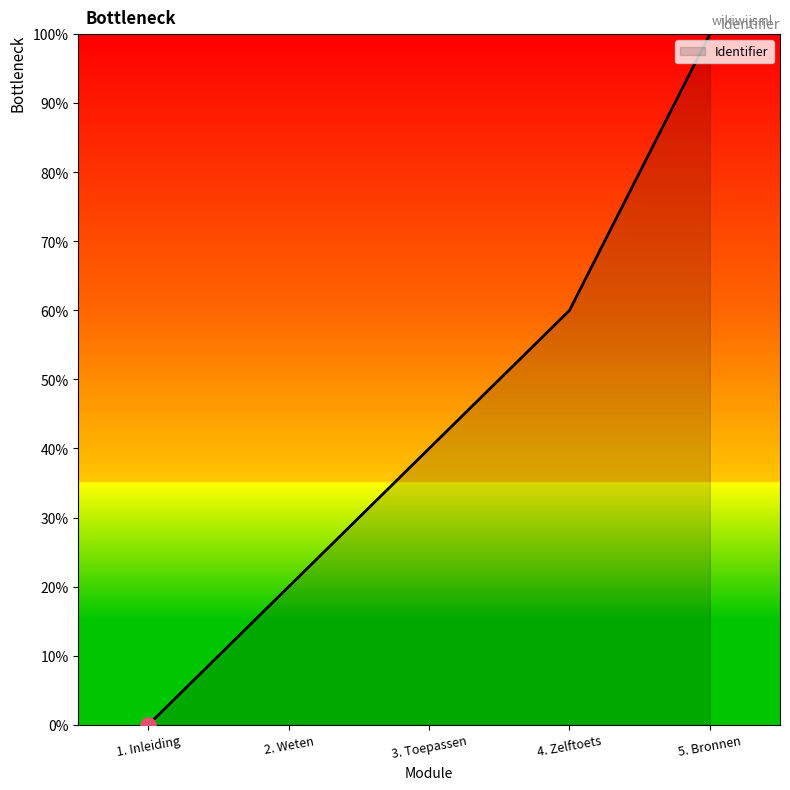

Between 3. Toepassen and 1. Inleiding, which is larger?

3. Toepassen